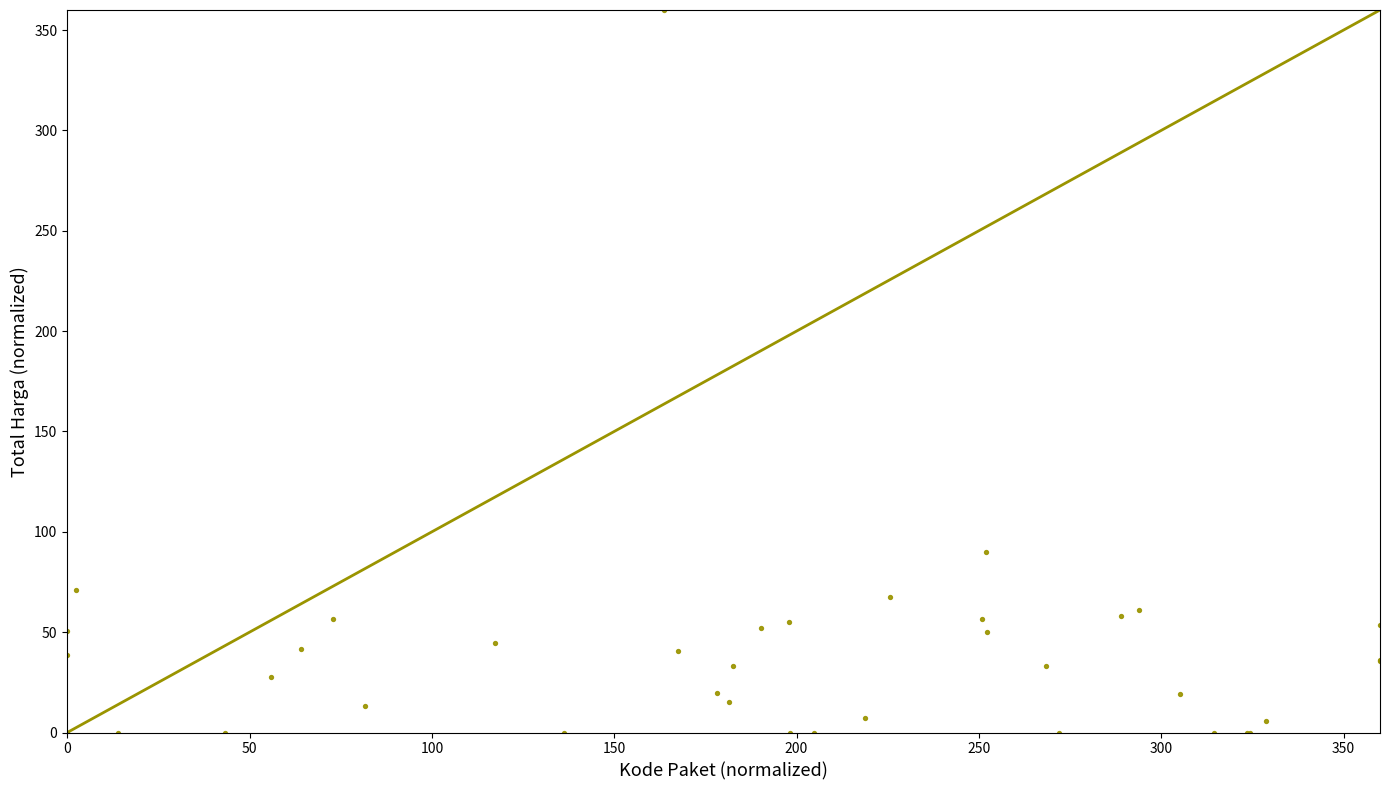

What Y value in the scatter plot is closest to 180?

90.1